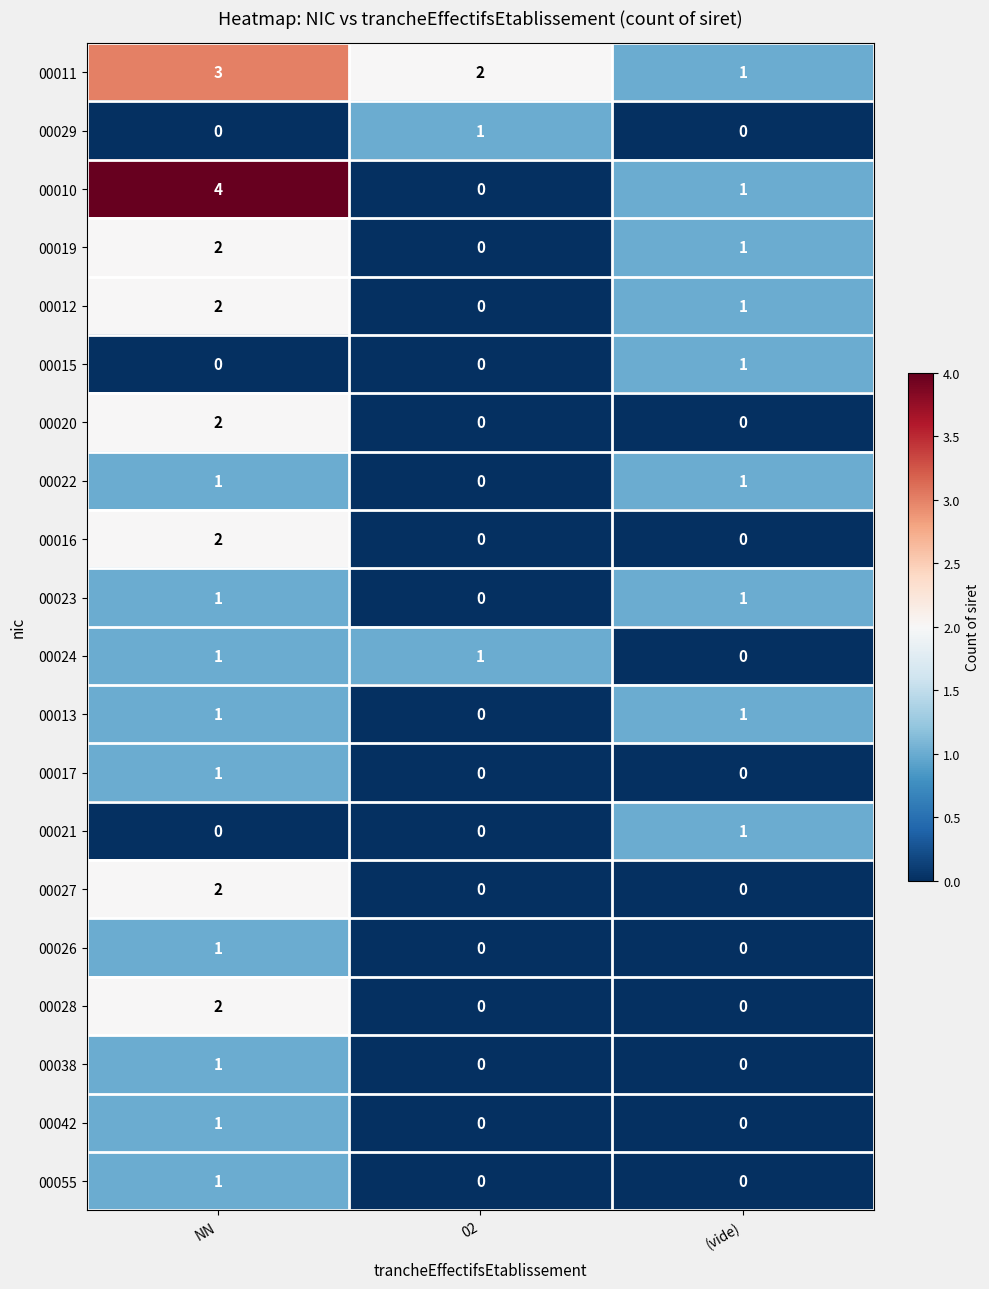

Where is 00024 nearest to the value 0?

(vide)